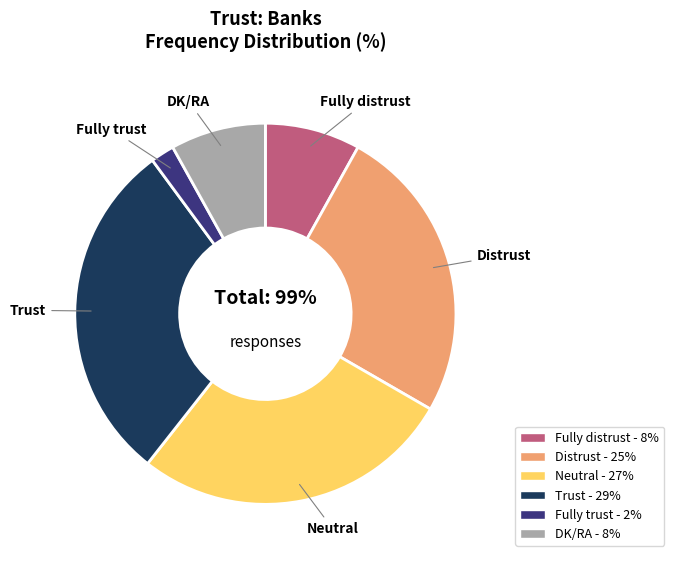

Do Distrust and Fully distrust together represent more than half of the pie?

No